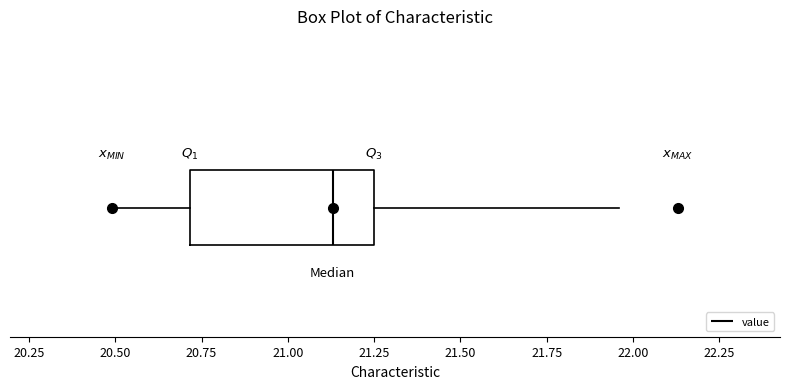

Where does the right whisker of the box end on the x-axis? The values are not printed on the chart, so give them approximately, as read against the axis.

21.95